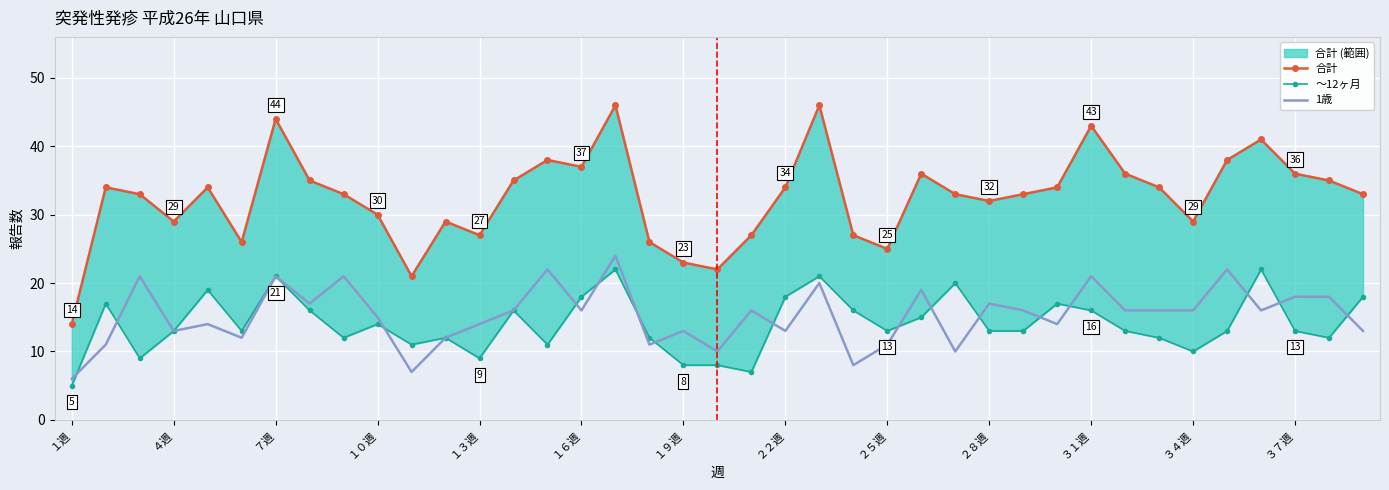

List the series in order of their peak value, highest first.

合計, 1歳, ～12ヶ月